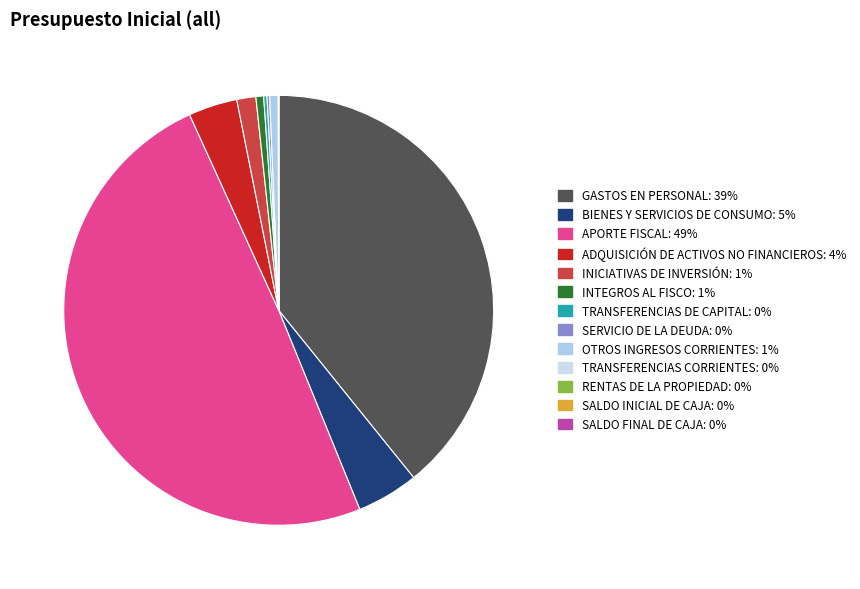

Does TRANSFERENCIAS CORRIENTES account for over 50% of the chart?

No